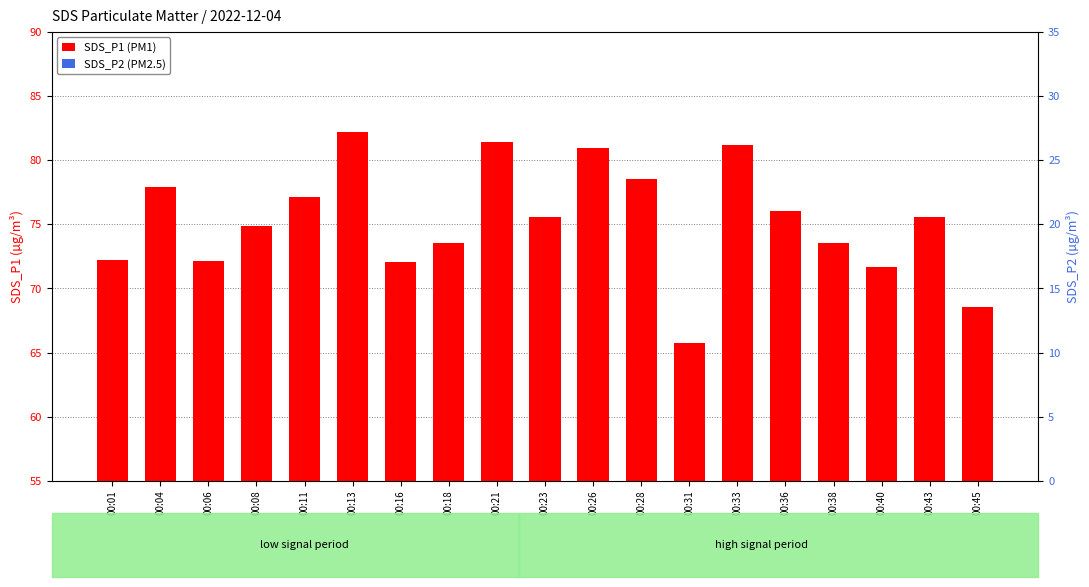

Where does the SDS_P1 (PM1) series first go above 75?

00:04